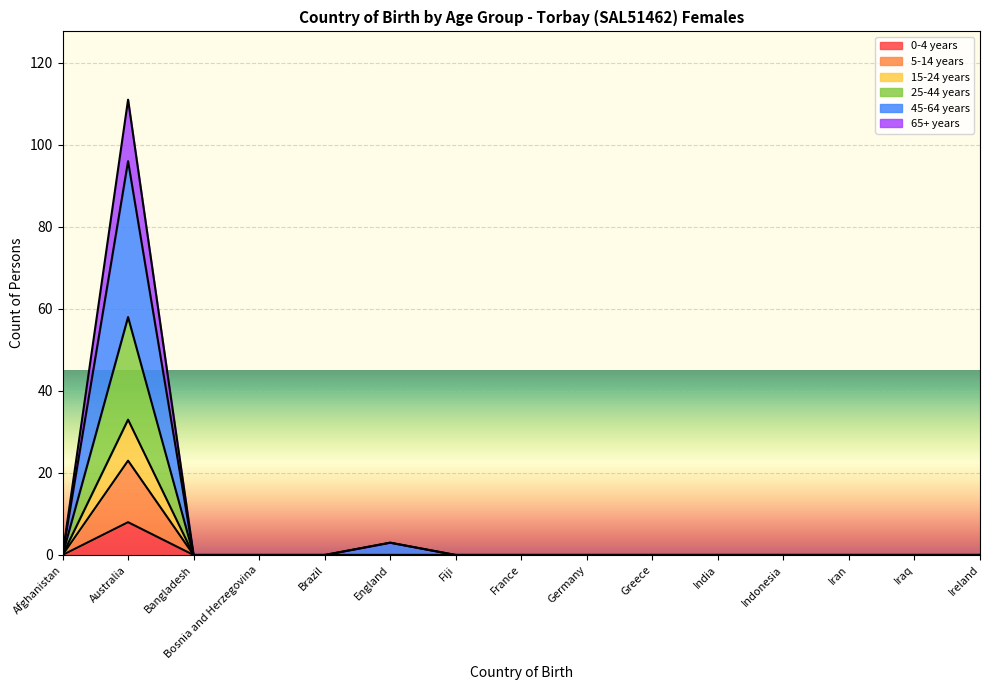

Is it true that 15-24 years equals 0 at Brazil?

True